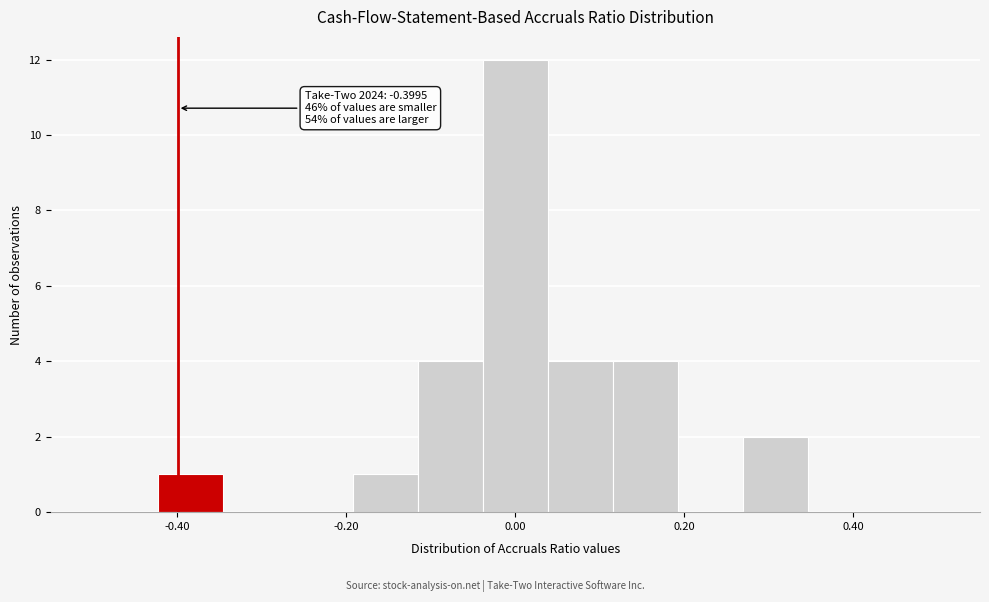

Around what value on the x-axis is the tallest bar? Give the approximate position of its centre, as read against the axis.

0.00